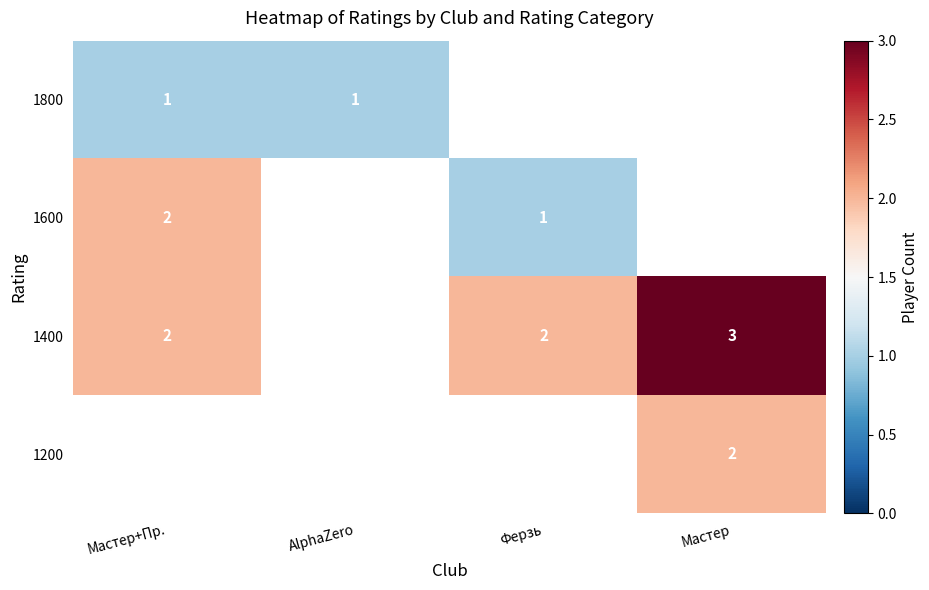

The 1800 series shows 1 at AlphaZero. True or false?

True